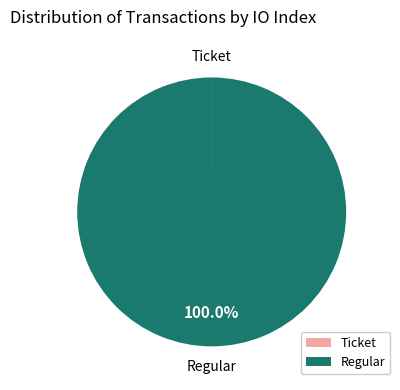

What is the largest slice in the pie chart?

Regular